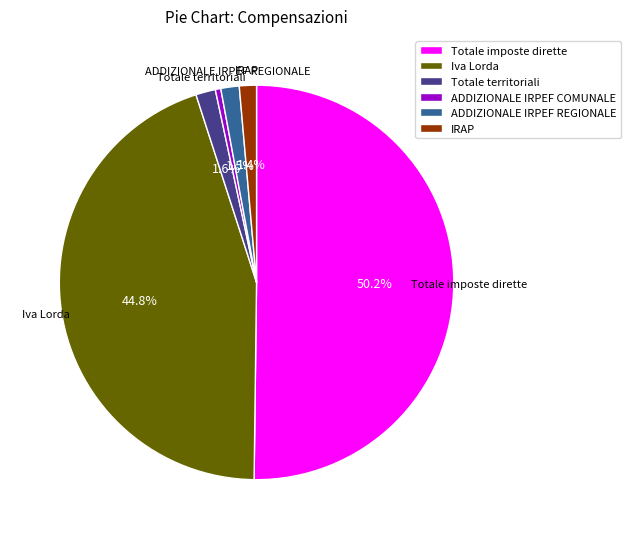

True or false: Totale imposte dirette accounts for 58% of the total.

False